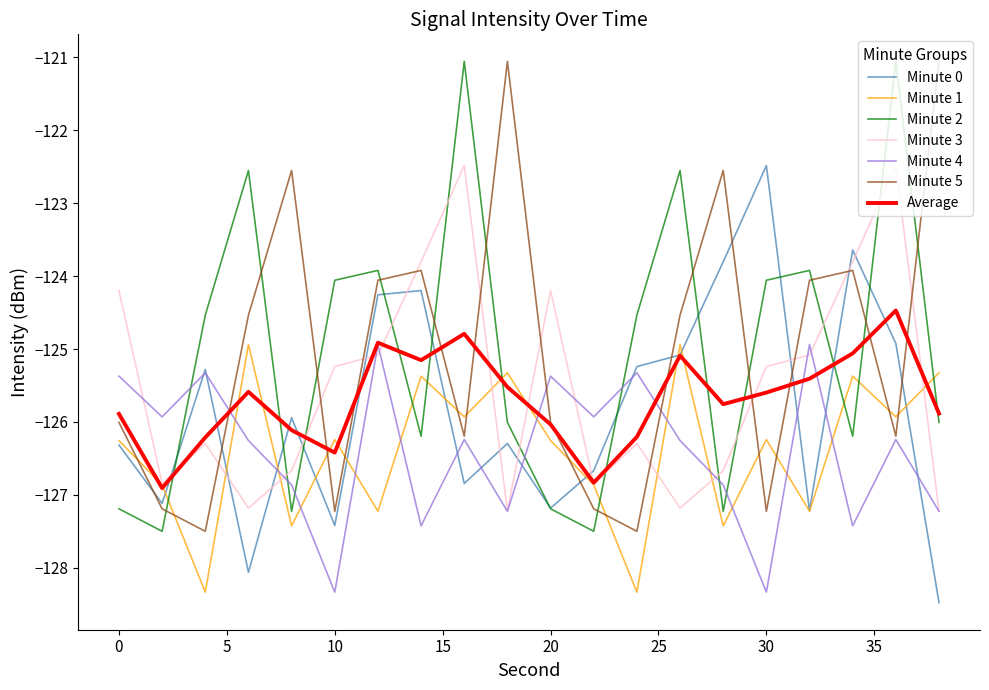

True or false: Minute 5 and Minute 3 cross at least once.

True